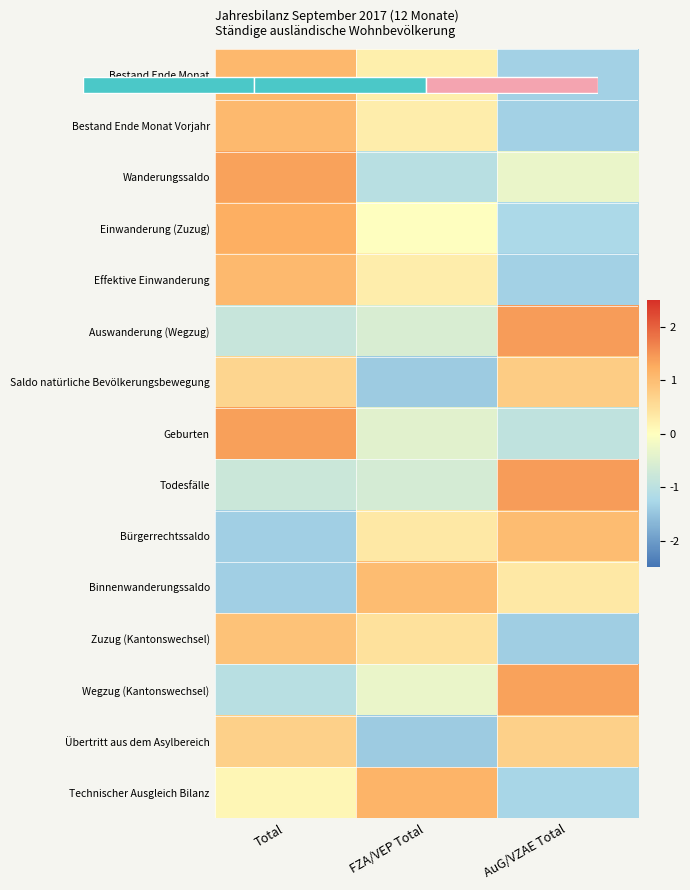

Rank the series at FZA/VEP Total from highest to lowest value.

Technischer Ausgleich Bilanz, Binnenwanderungssaldo, Zuzug (Kantonswechsel), Bürgerrechtssaldo, Effektive Einwanderung, Bestand Ende Monat Vorjahr, Bestand Ende Monat, Einwanderung (Zuzug), Wegzug (Kantonswechsel), Geburten, Auswanderung (Wegzug), Todesfälle, Wanderungssaldo, Saldo natürliche Bevölkerungsbewegung, Übertritt aus dem Asylbereich